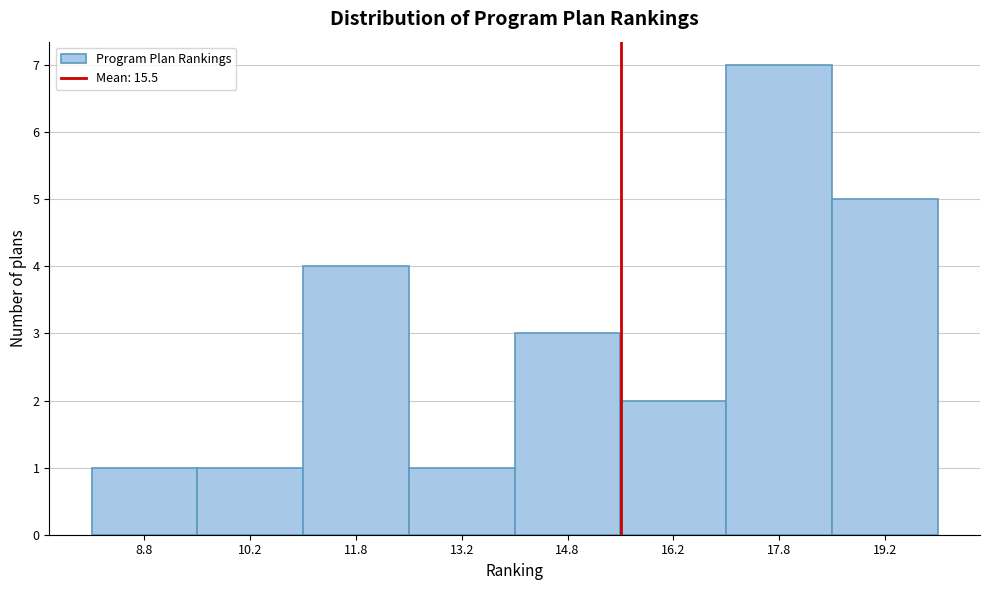

Reading left to right, transcribe this chart: for each bar, give the range it covers on the x-axis and its height. Neither the bar edges nor the heights are printed on the chart, so give them approximately, as read against the axes.

8.0 to 9.5: 1
9.5 to 11.0: 1
11.0 to 12.5: 4
12.5 to 14.0: 1
14.0 to 15.5: 3
15.5 to 17.0: 2
17.0 to 18.5: 7
18.5 to 20.0: 5